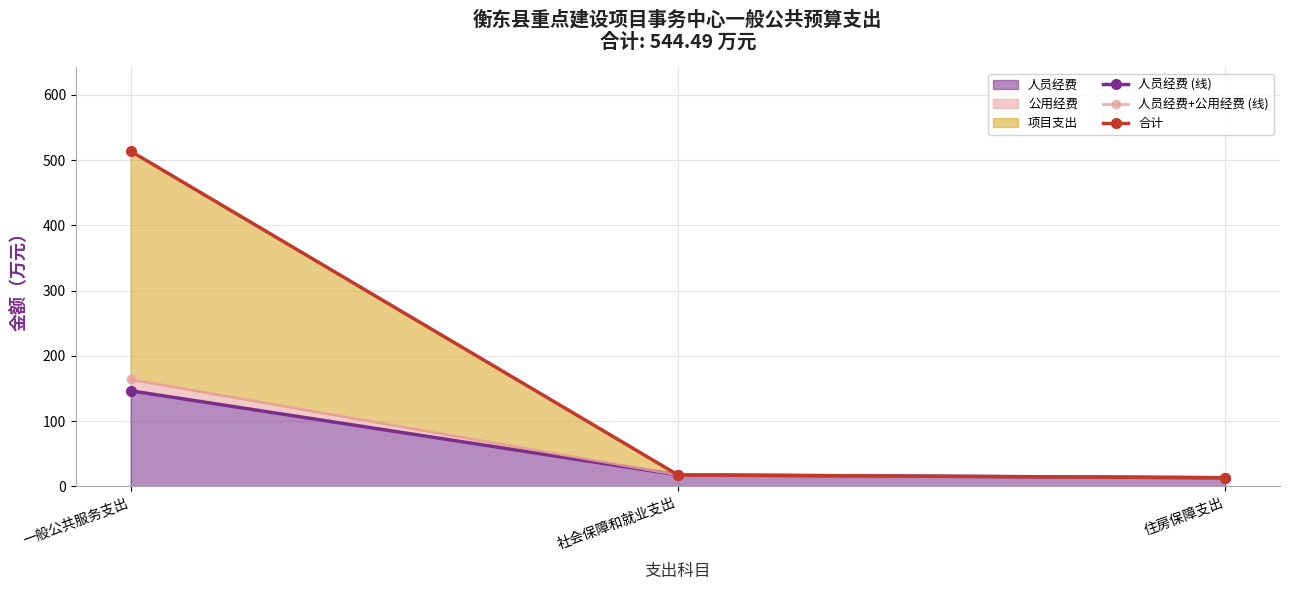

At how many categories does at least one series exceed 212?

1